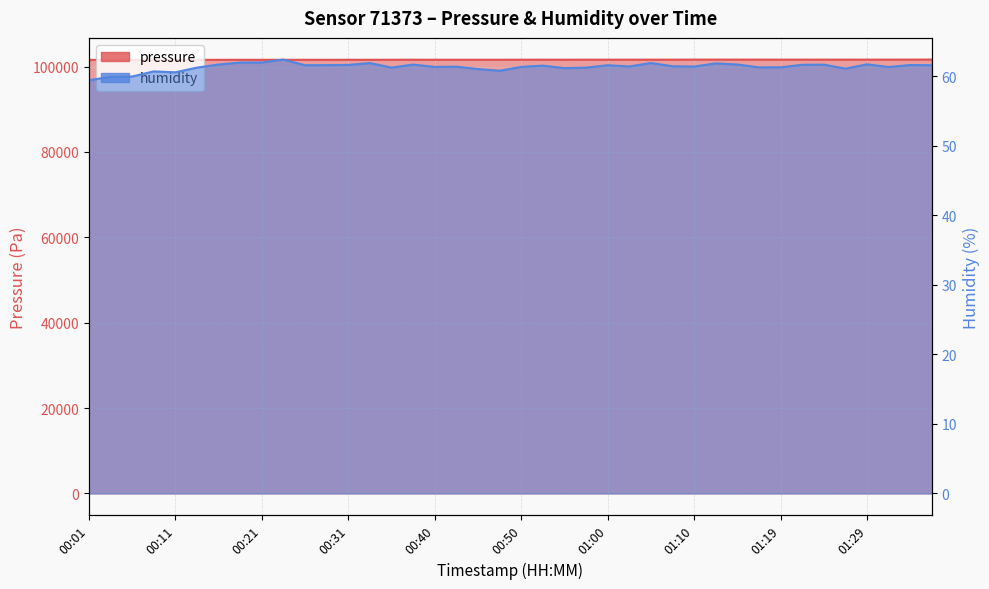

Which has a higher value, 00:33 or 00:04?

00:33